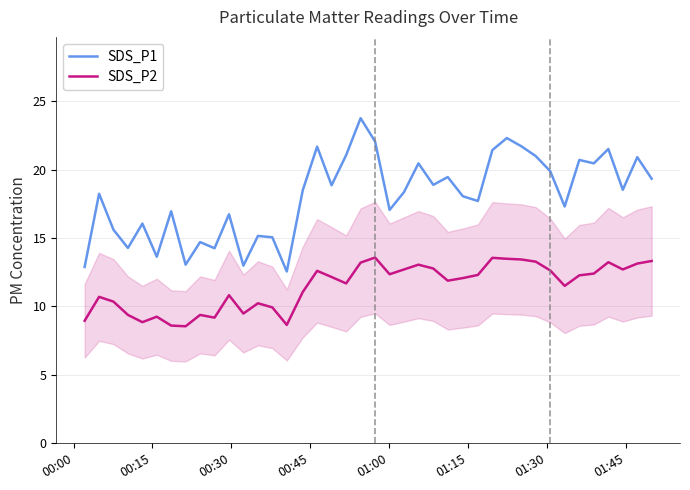

Rank the series by their average value, from highest to lowest.

SDS_P1, SDS_P2